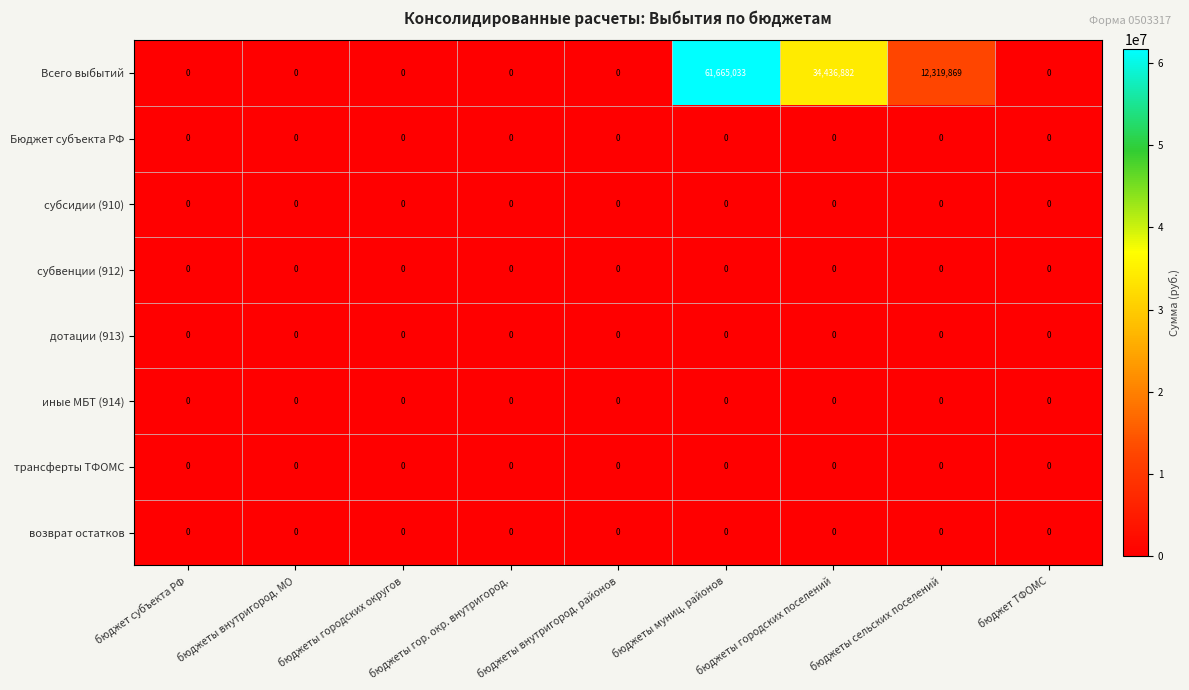

Which series has the widest spread of values?

Всего выбытий